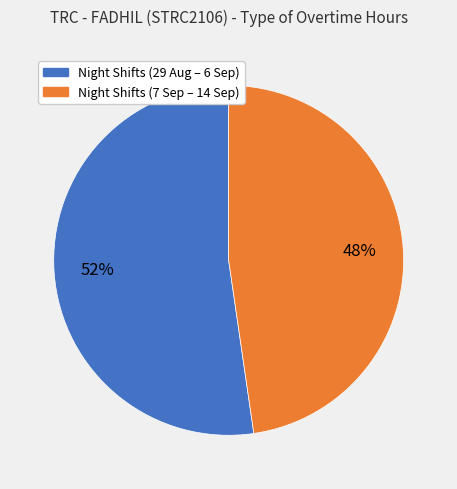

To the nearest percent, what is the average slice percentage?

50%